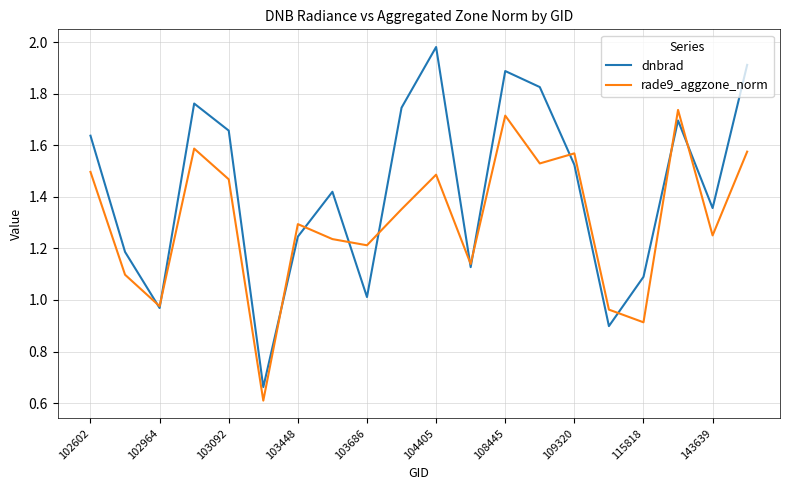

List the series in order of their overall mean, highest first.

dnbrad, rade9_aggzone_norm